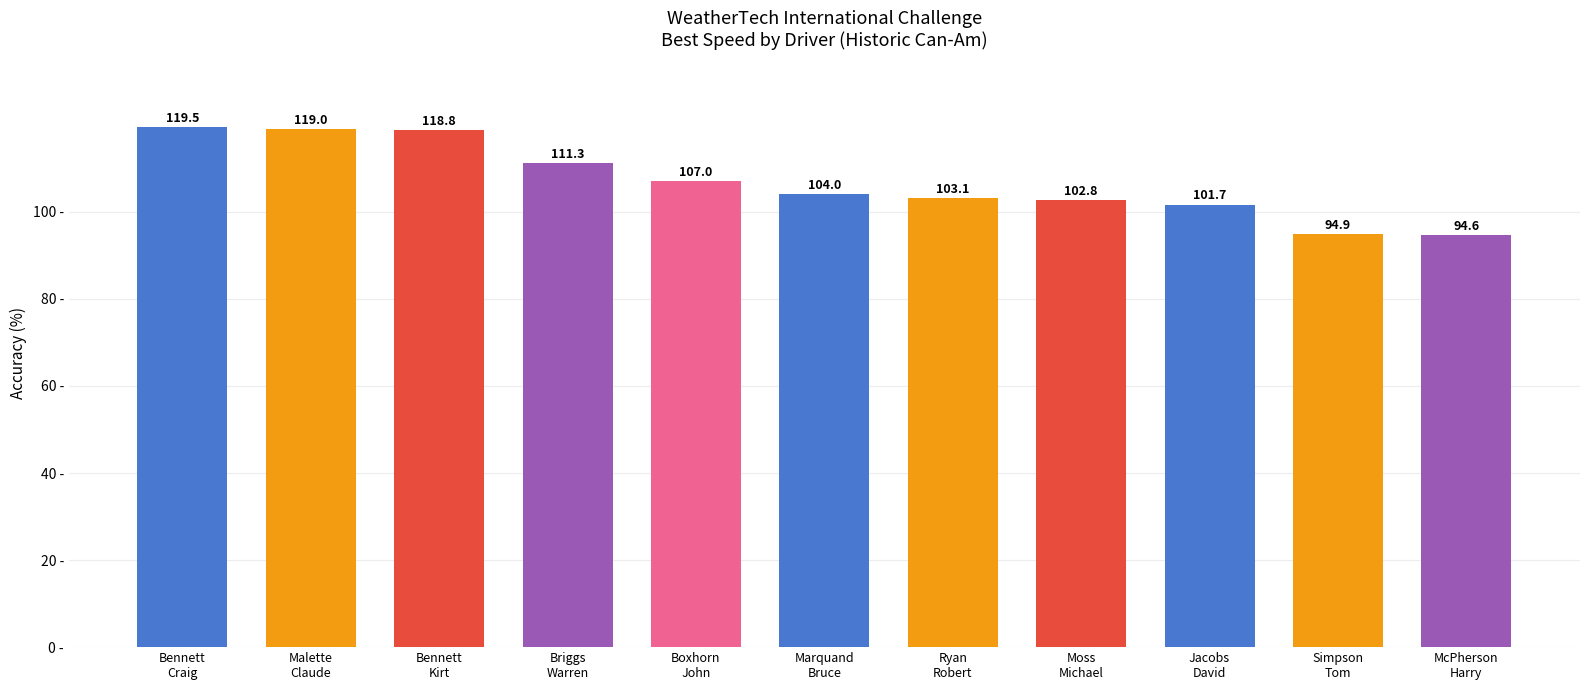

What is the maximum value shown in the chart?

119.5